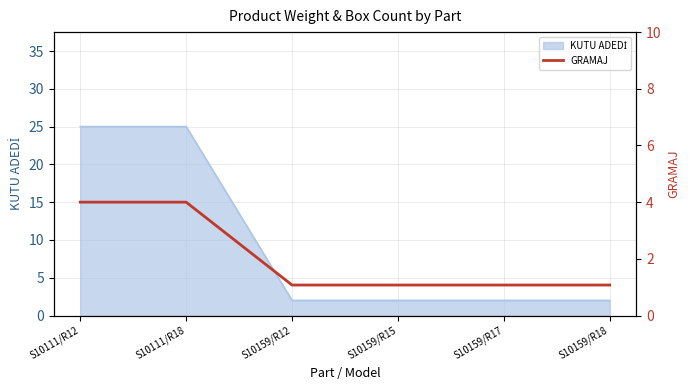

What is the minimum value shown in the chart?

1.1